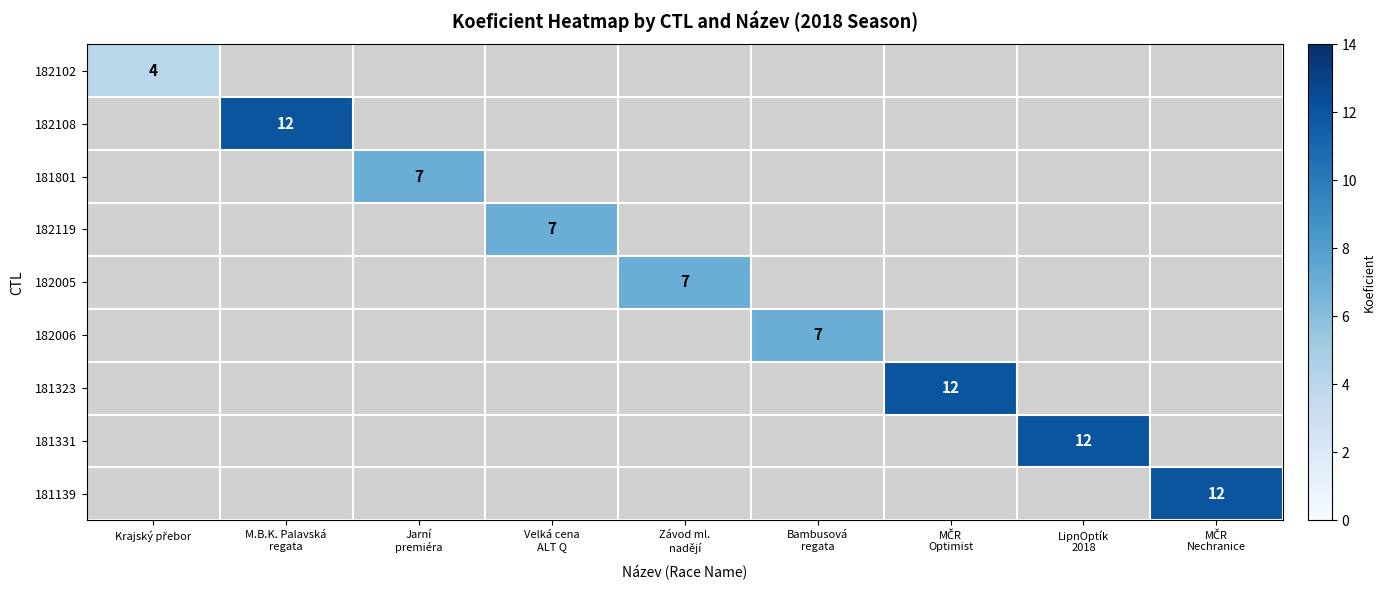

How many categories are shown in the chart?

9